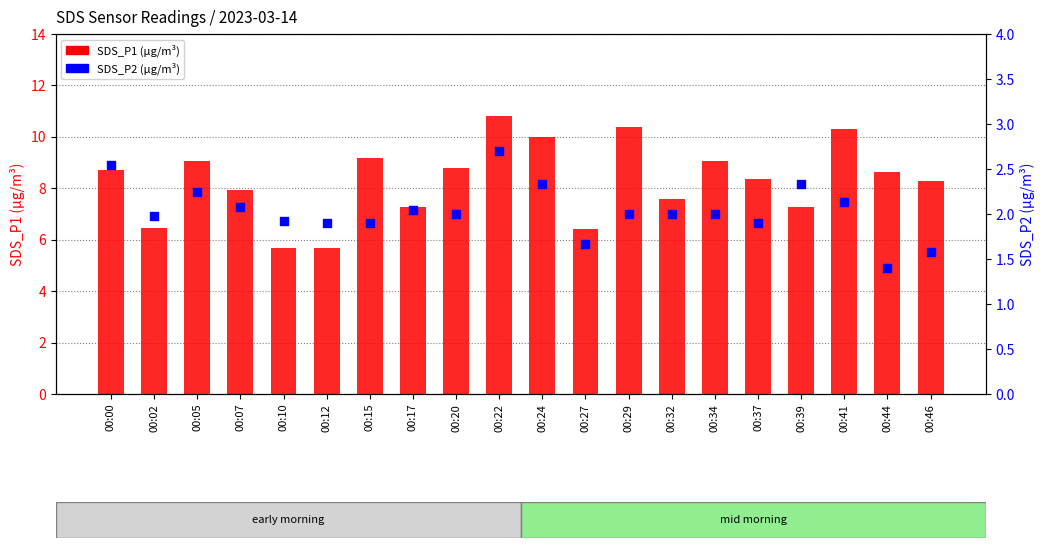

Which series reaches the maximum Y coordinate?

SDS_P1